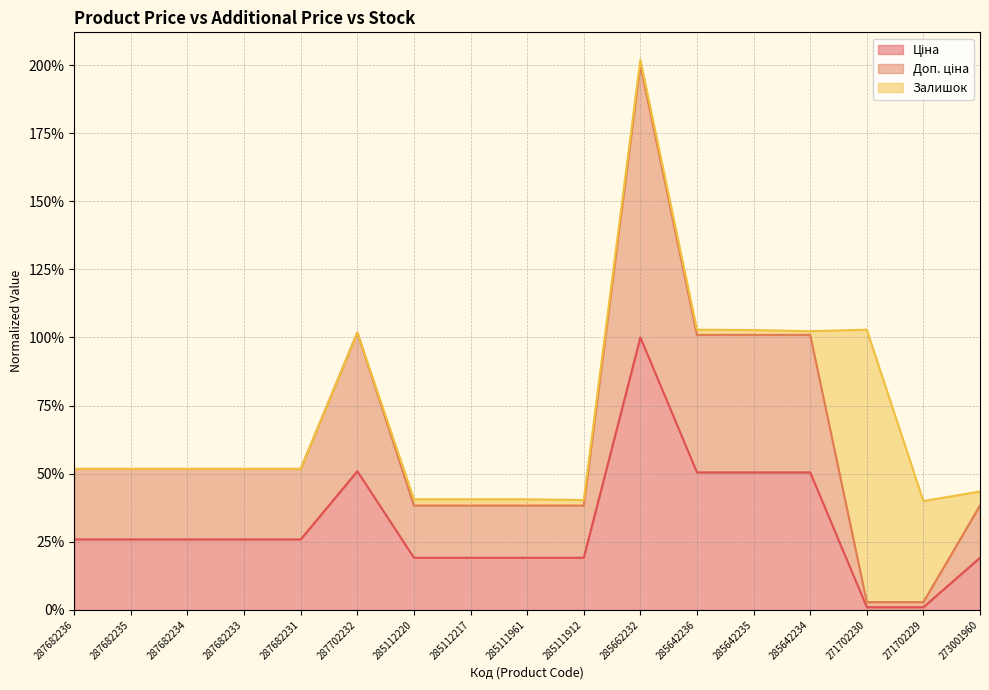

What is the label of the 11th point from the right?

285112220